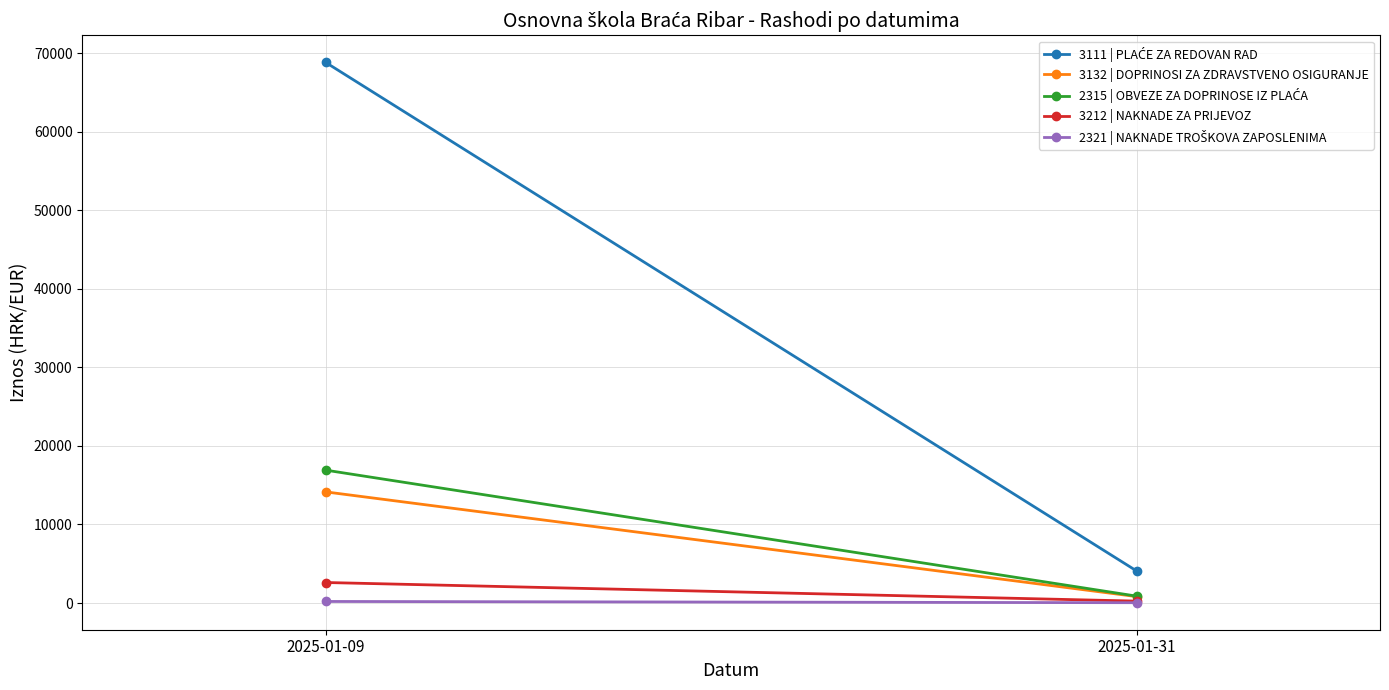

At which label is 3132 | DOPRINOSI ZA ZDRAVSTVENO OSIGURANJE closest to 7483?

2025-01-31